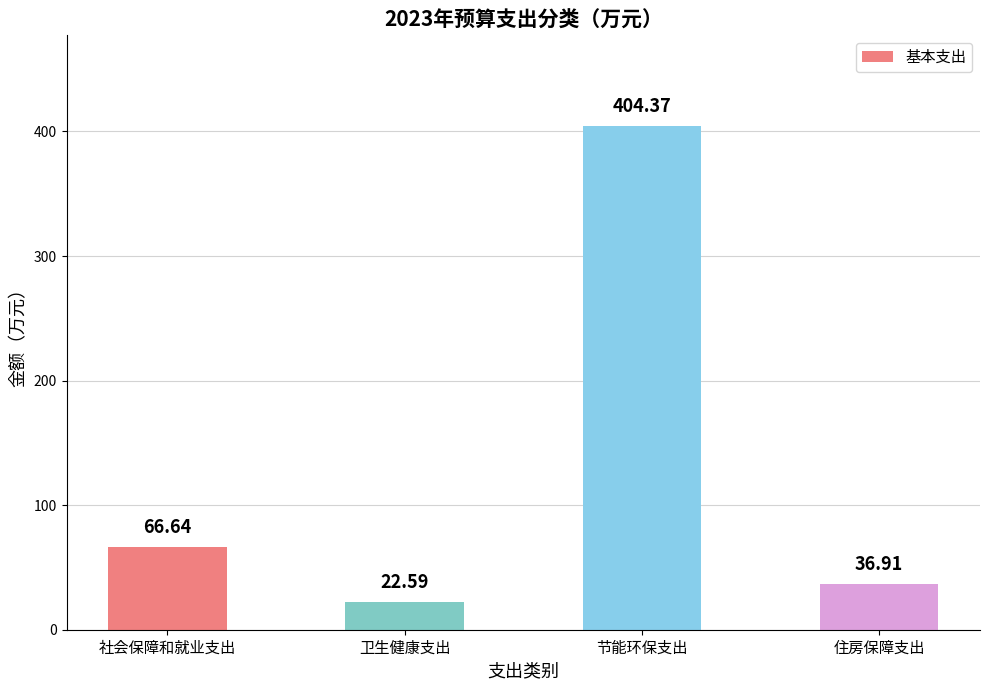

Count the number of values greater than 66.

2